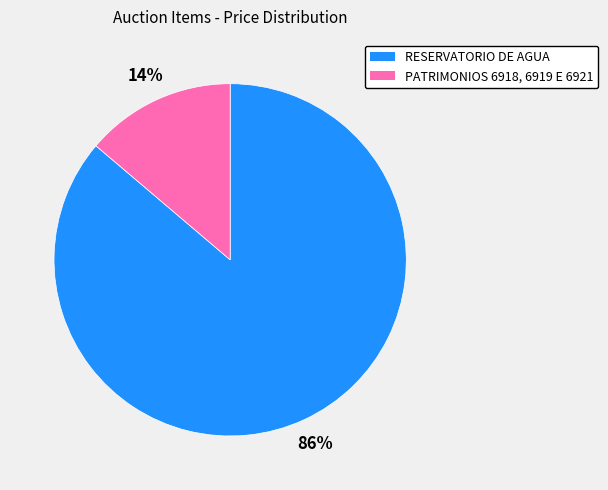

Is the sum of PATRIMONIOS 6918, 6919 E 6921 and RESERVATORIO DE AGUA greater than half?

Yes